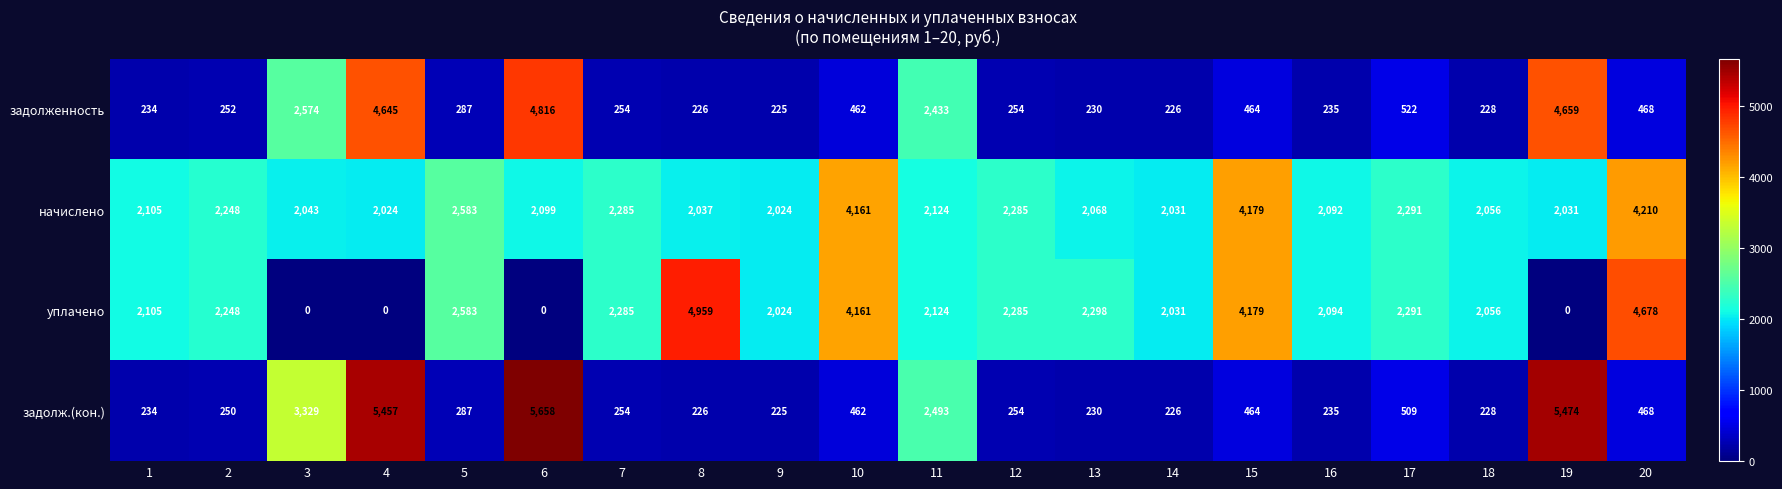

At which category does the chart reach its peak across all series?

6